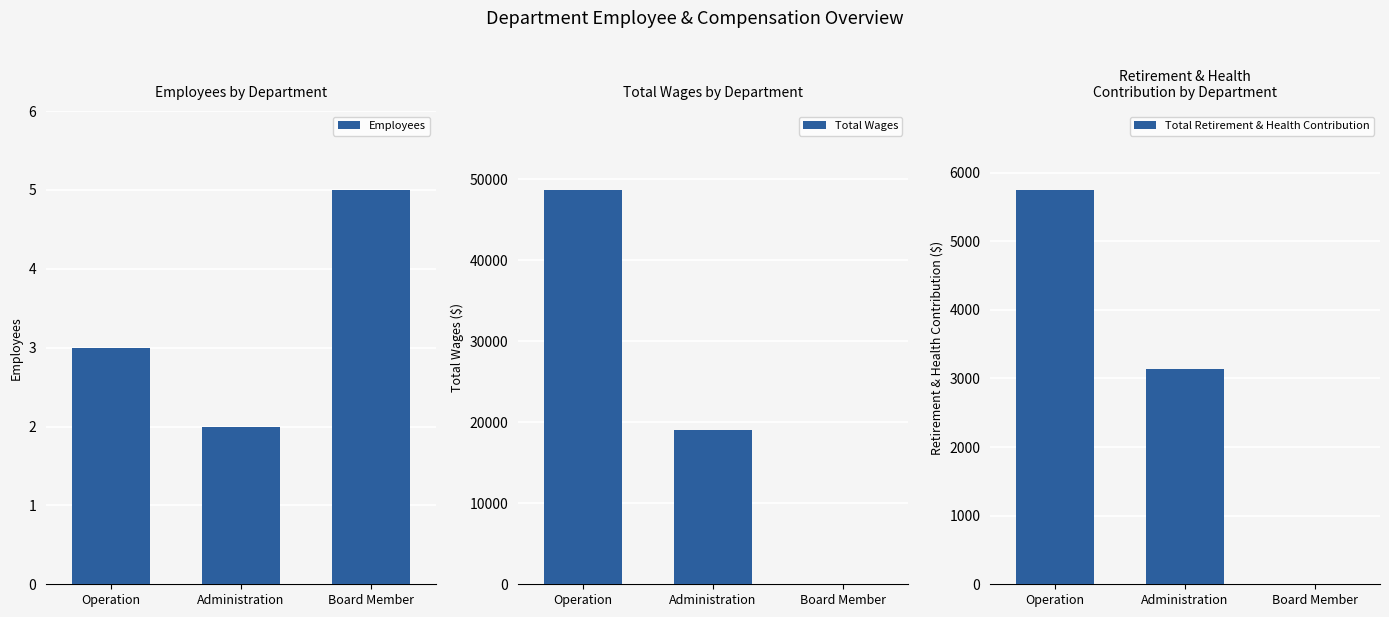

What is the value of the Total Retirement & Health Contribution bar at the 2nd from the left?

3134